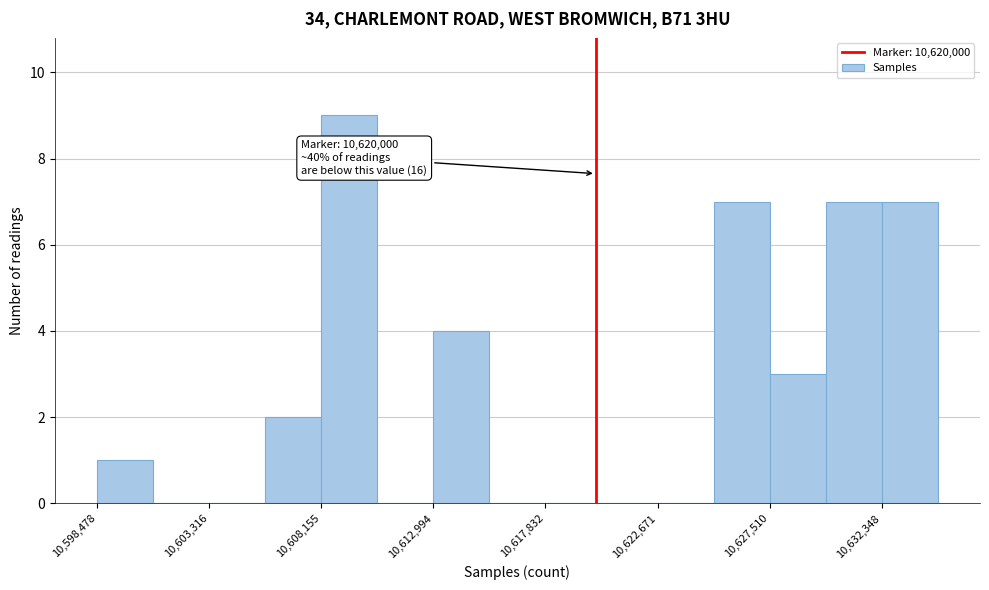

Which range on the x-axis has the tallest bar?

10608000 to 10610500